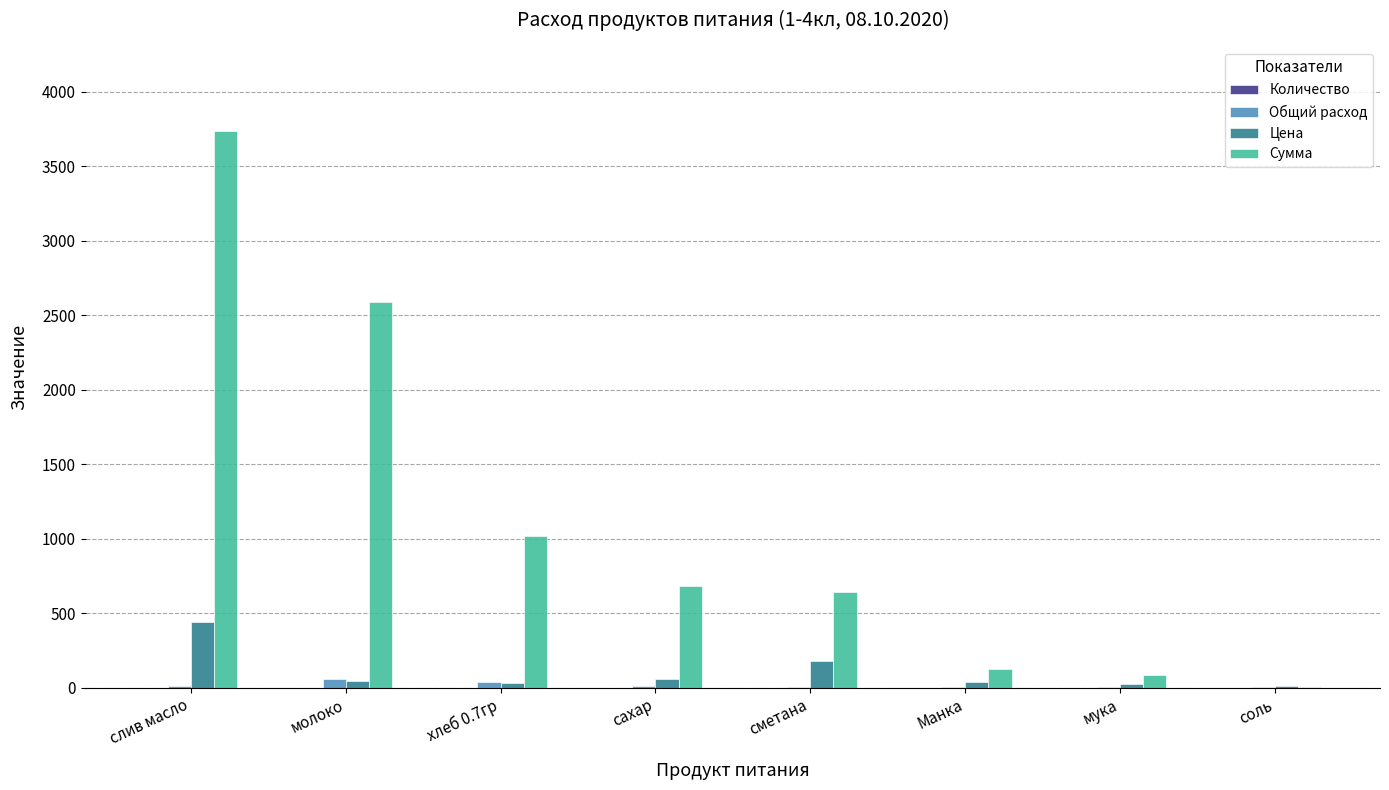

At which category is the sum across all series the highest?

слив масло